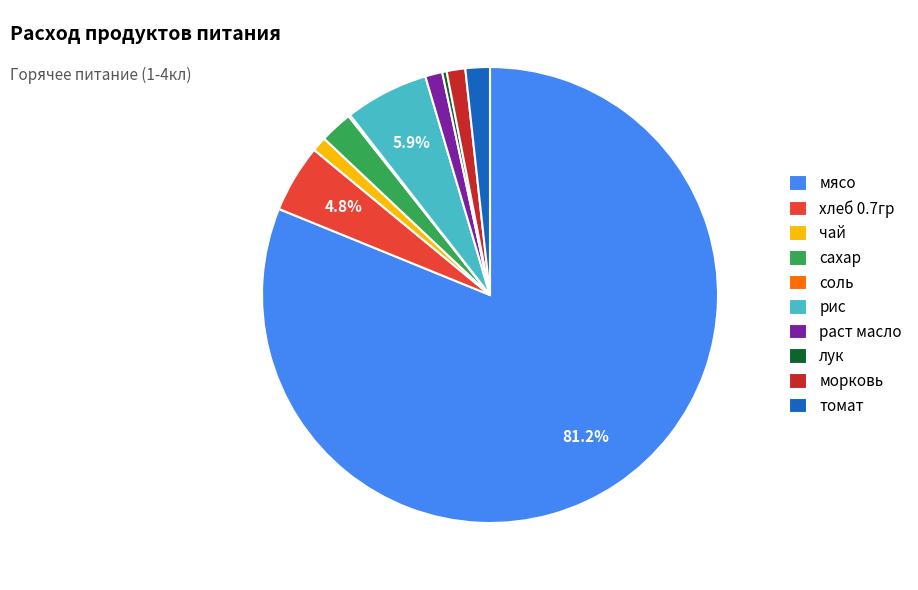

To the nearest percent, what is the average slice percentage?

10%